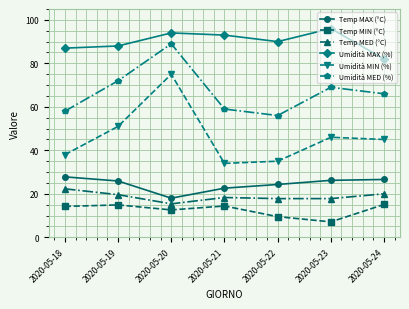

Is the value of Umidità MIN (%) at 2020-05-18 greater than the value of Temp MED (°C) at 2020-05-21?

Yes